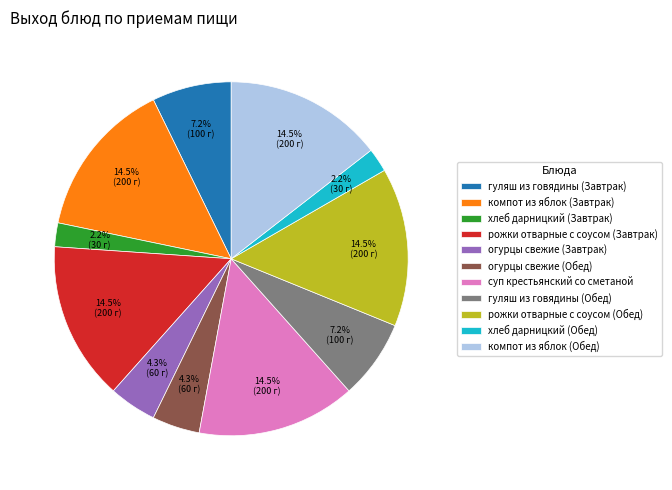

To the nearest percent, what is the difference between the суп крестьянский со сметаной and хлеб дарницкий (Завтрак) slice percentages?

12%